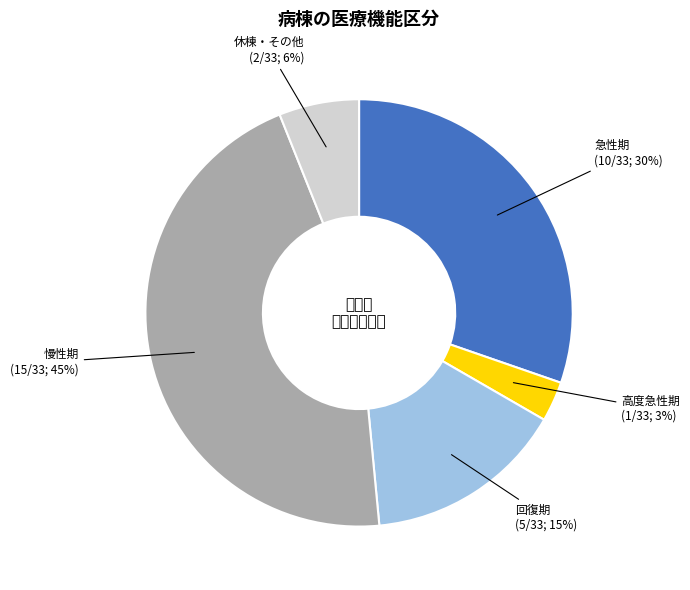

Is it true that 慢性期 is 45% of the pie?

True